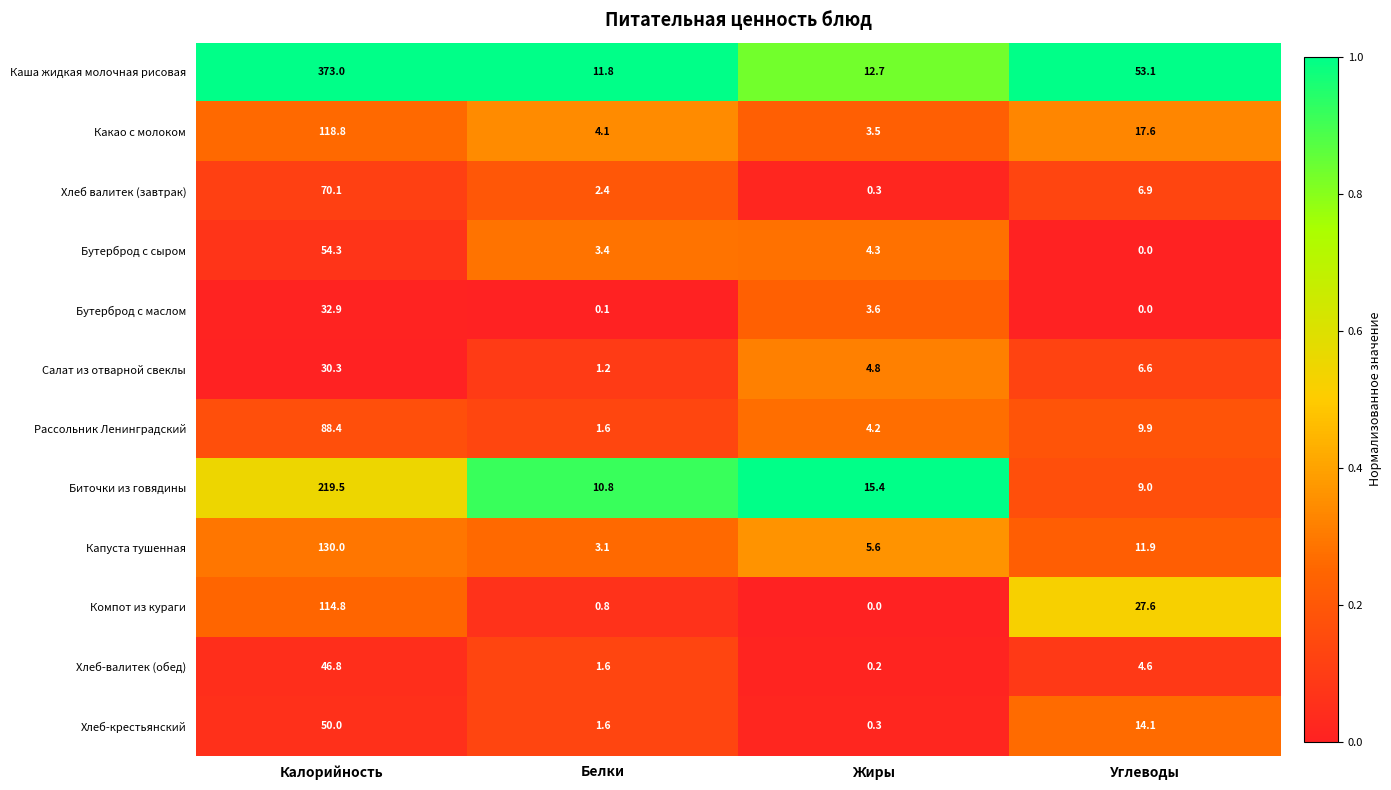

Which series changed the most between Калорийность and Углеводы?

Каша жидкая молочная рисовая